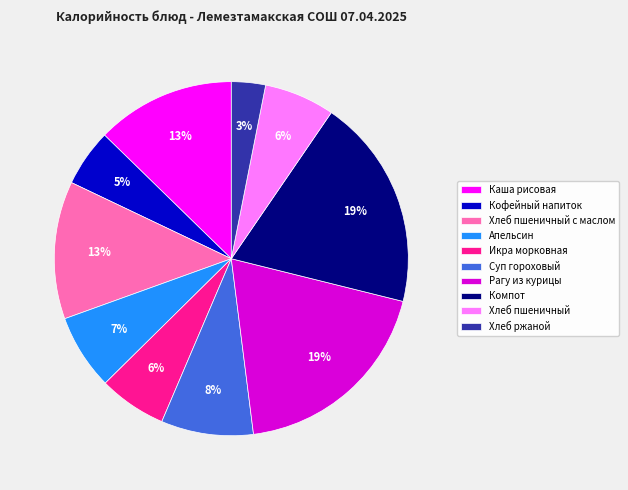

Combined, do Компот and Хлеб пшеничный с маслом account for over 50%?

No